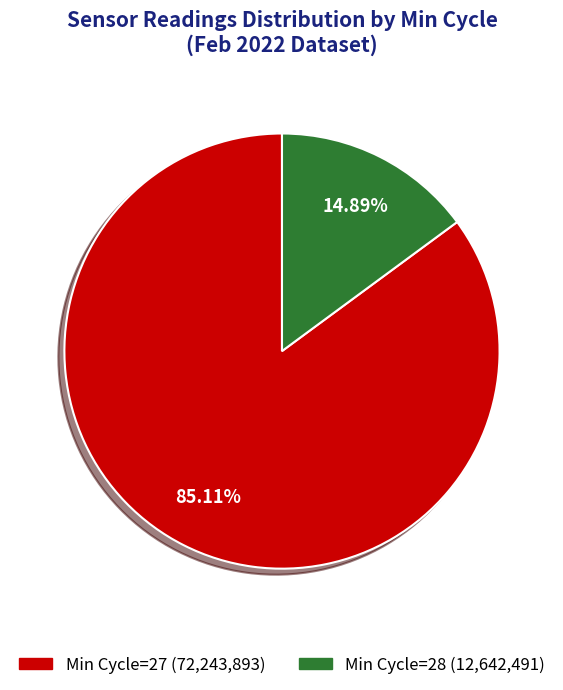

Is there a majority slice in this chart?

Yes